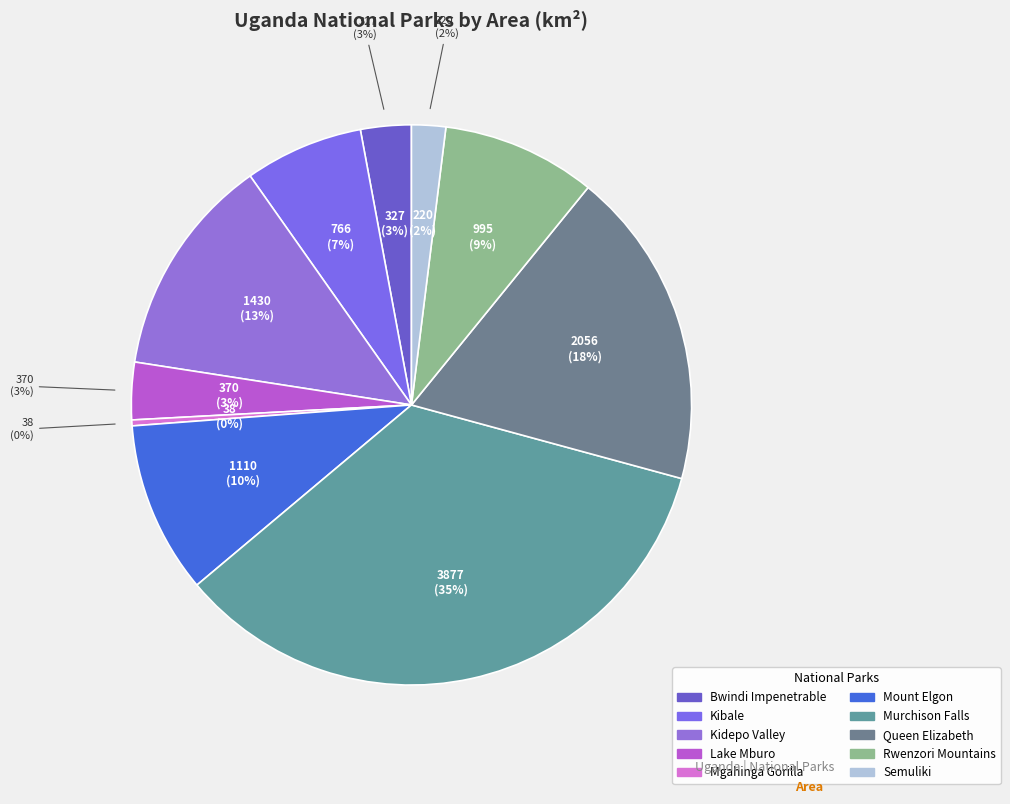

Which category has the smallest portion of the pie?

Mgahinga Gorilla